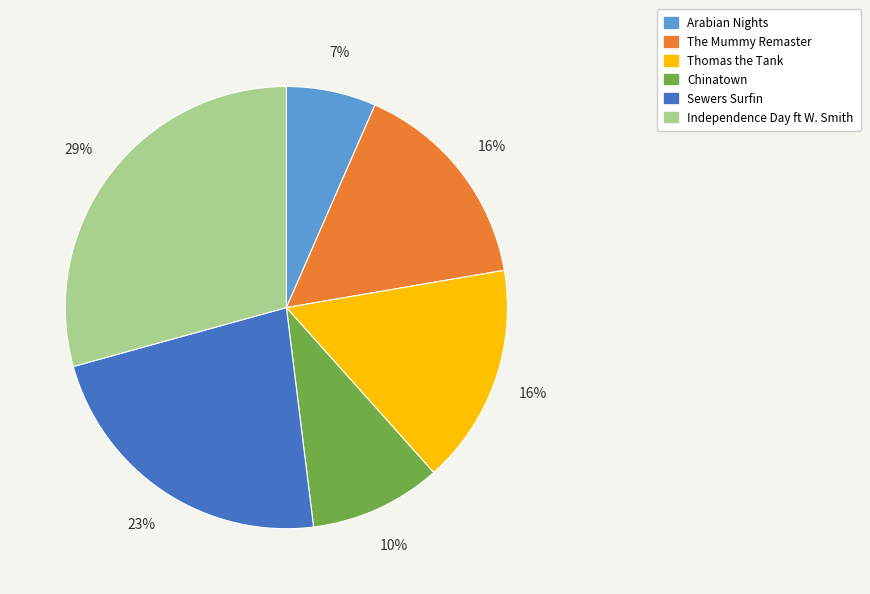

To the nearest percent, what is the average slice percentage?

17%